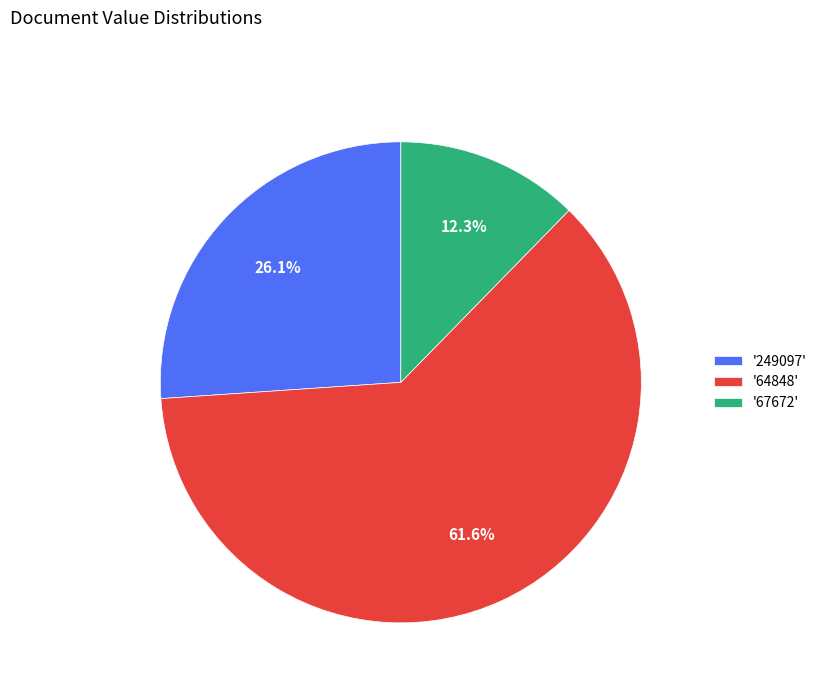

Which slice is the largest?

'64848'